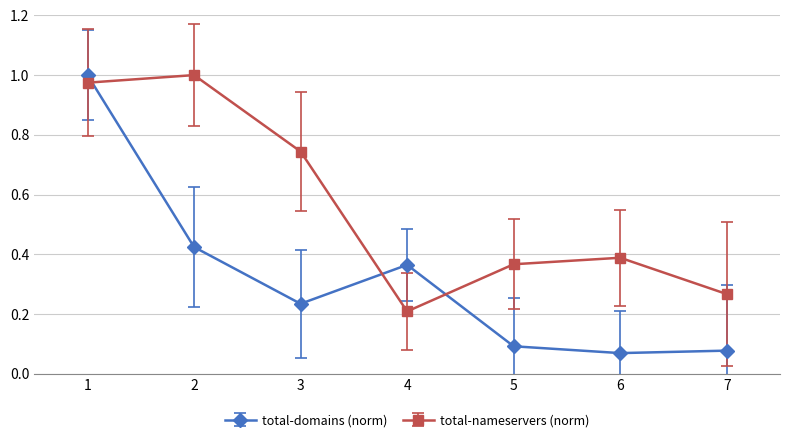

Rank the series by their average value, from highest to lowest.

total-nameservers (norm), total-domains (norm)